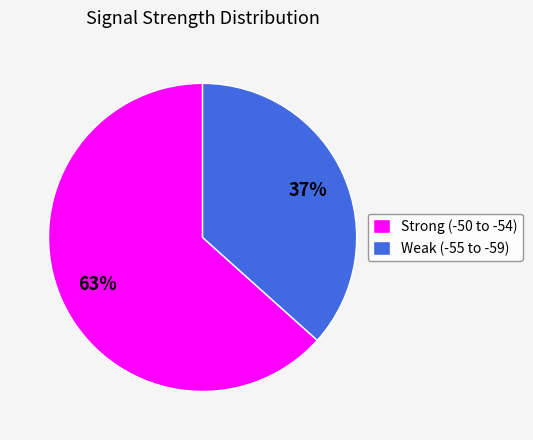

How many slices are in this pie chart?

2